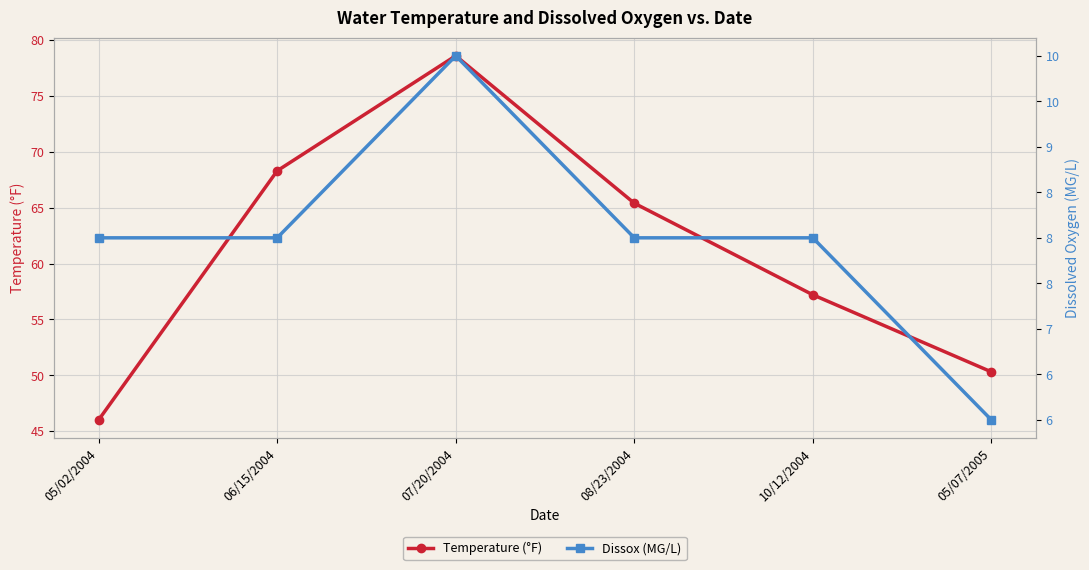

What is the sum of the Dissox (MG/L) values at 07/20/2004 and 05/07/2005?

16.0